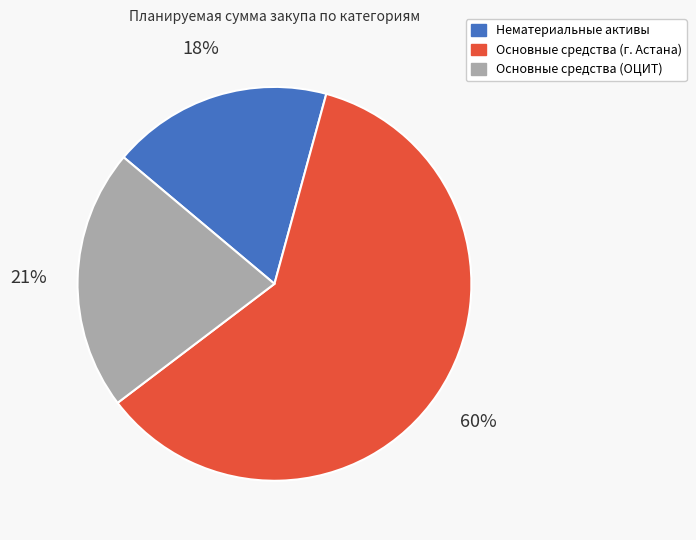

How many slices are in this pie chart?

3